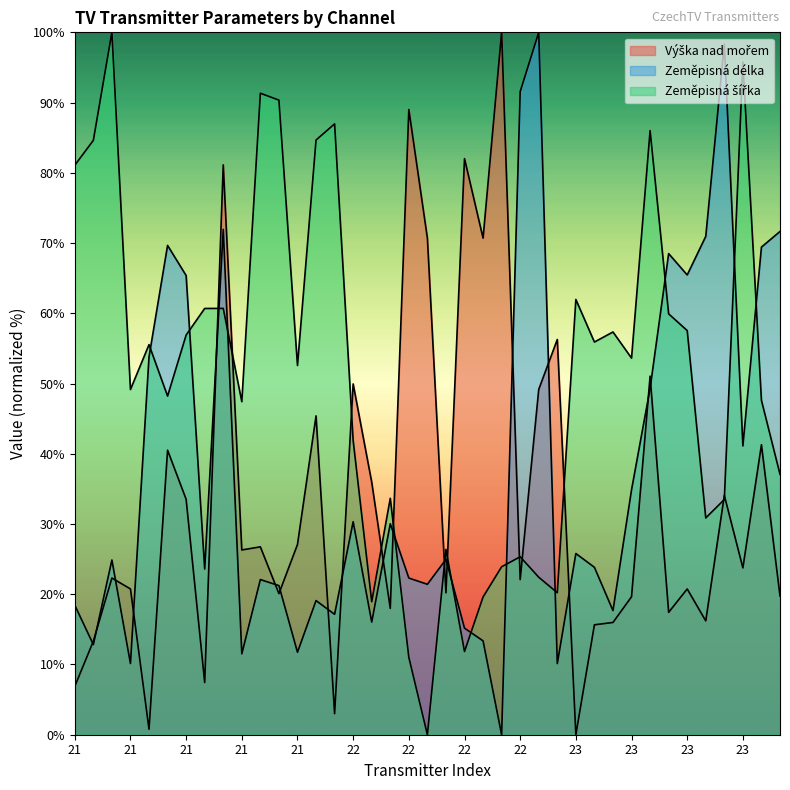

At which category is the sum across all series the highest?

21